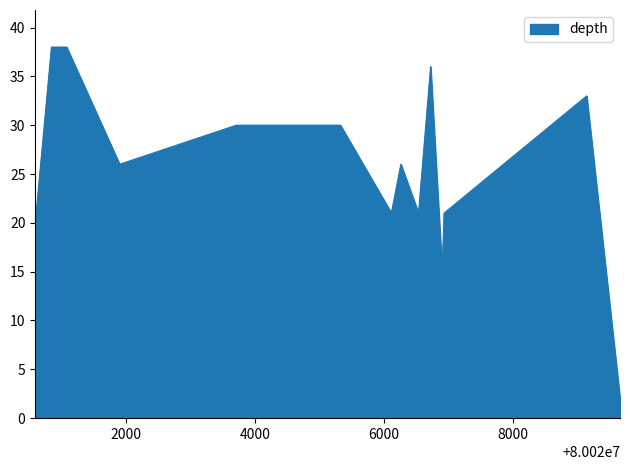

What is the greatest value displayed?

38